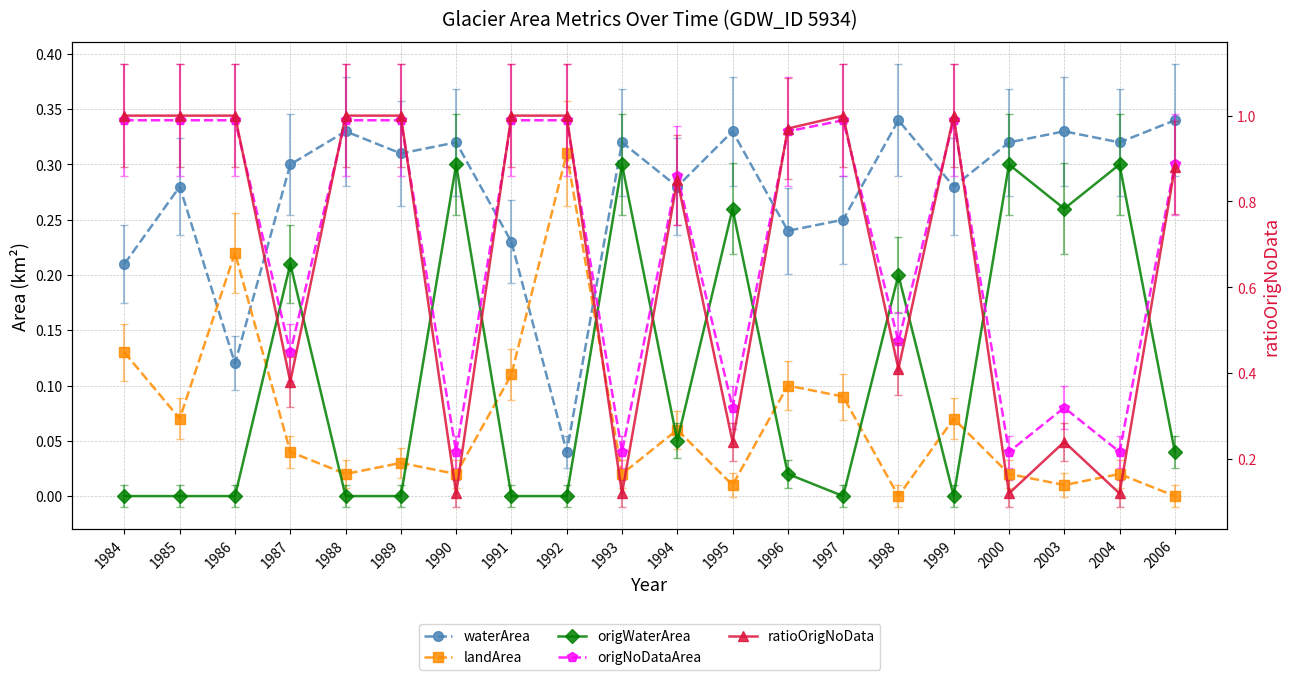

True or false: ratioOrigNoData and landArea intersect in this chart.

False